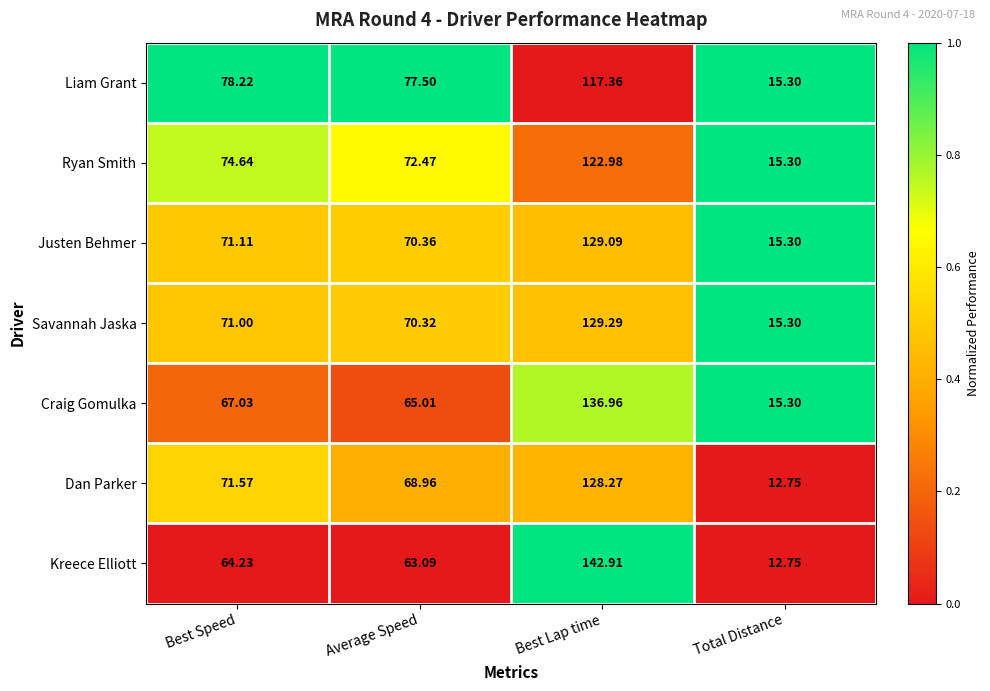

List the series in order of their peak value, highest first.

Kreece Elliott, Craig Gomulka, Savannah Jaska, Justen Behmer, Dan Parker, Ryan Smith, Liam Grant